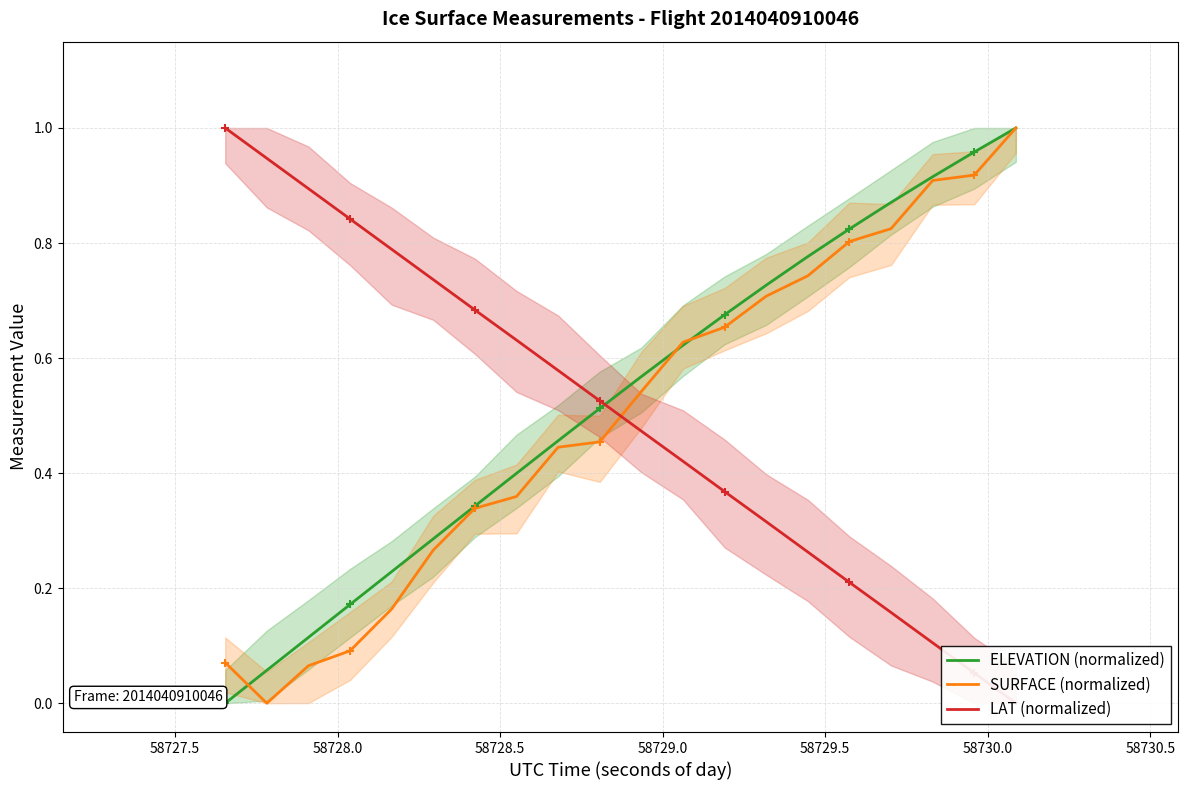

What are all the series names shown in the legend?

ELEVATION (normalized), SURFACE (normalized), LAT (normalized)